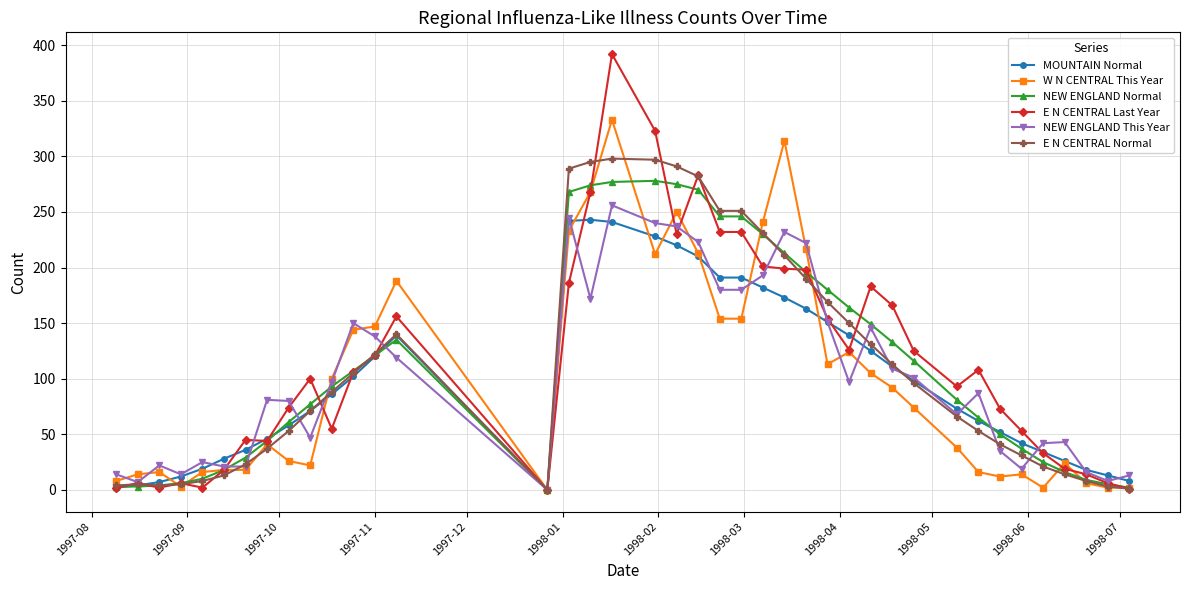

Does the chart display data point markers on the line(s)?

Yes